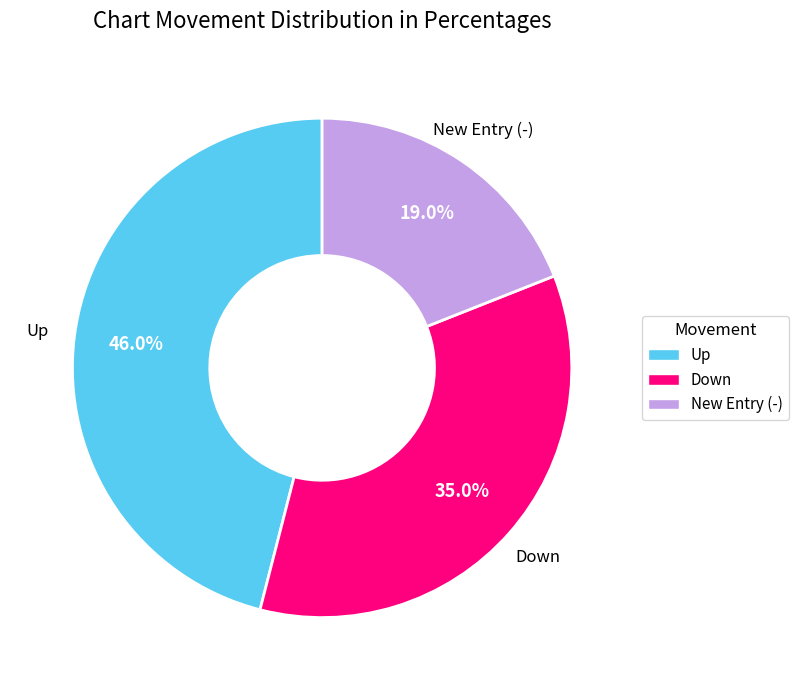

How many slices are in this pie chart?

3